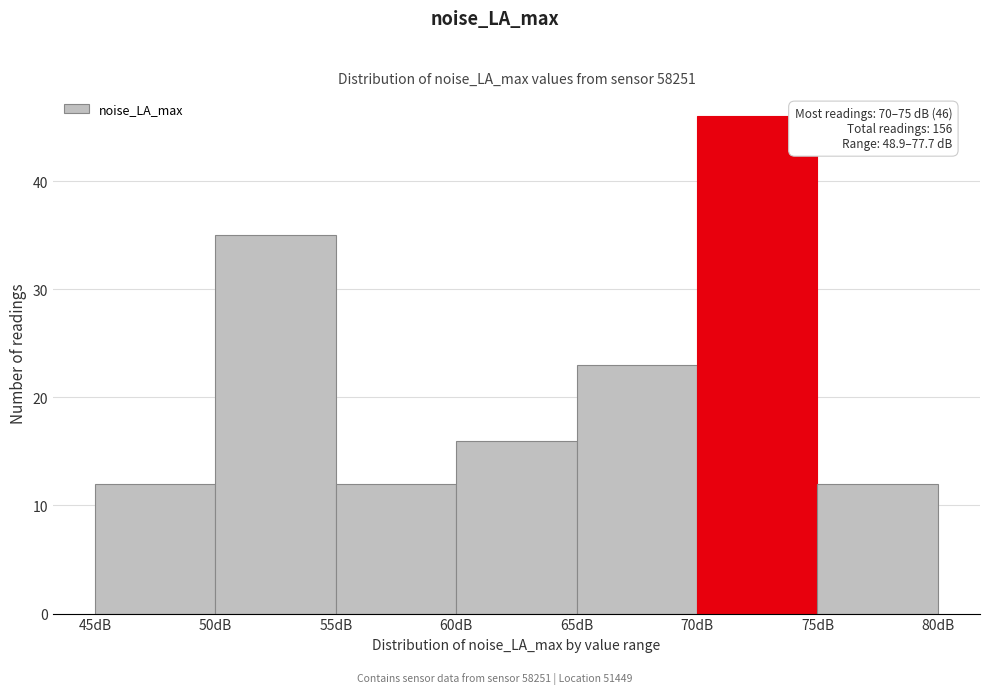

Over which range of the x-axis is the bar tallest?

70 to 75